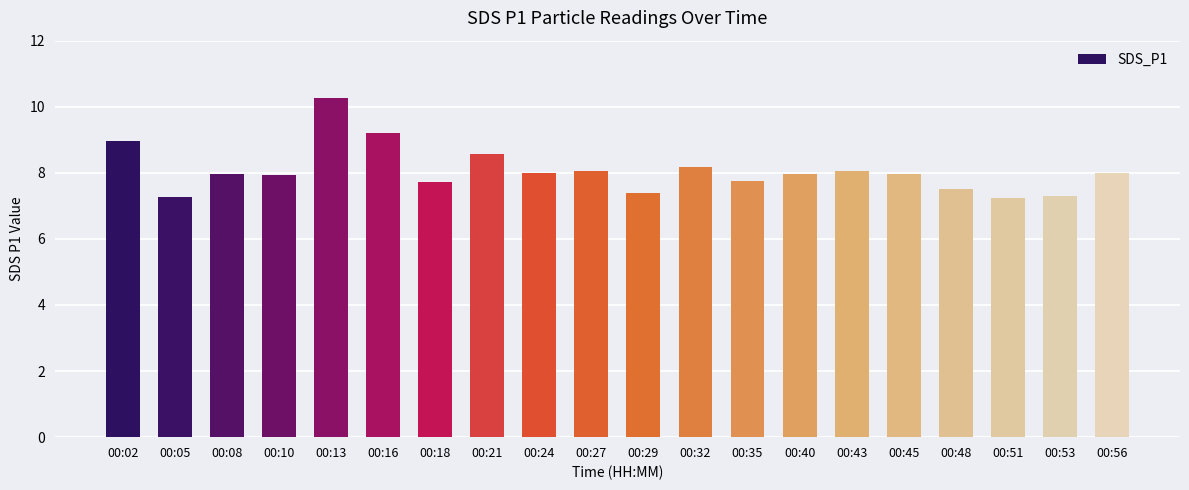

What is the change in value from 00:29 to 00:32?

+0.8